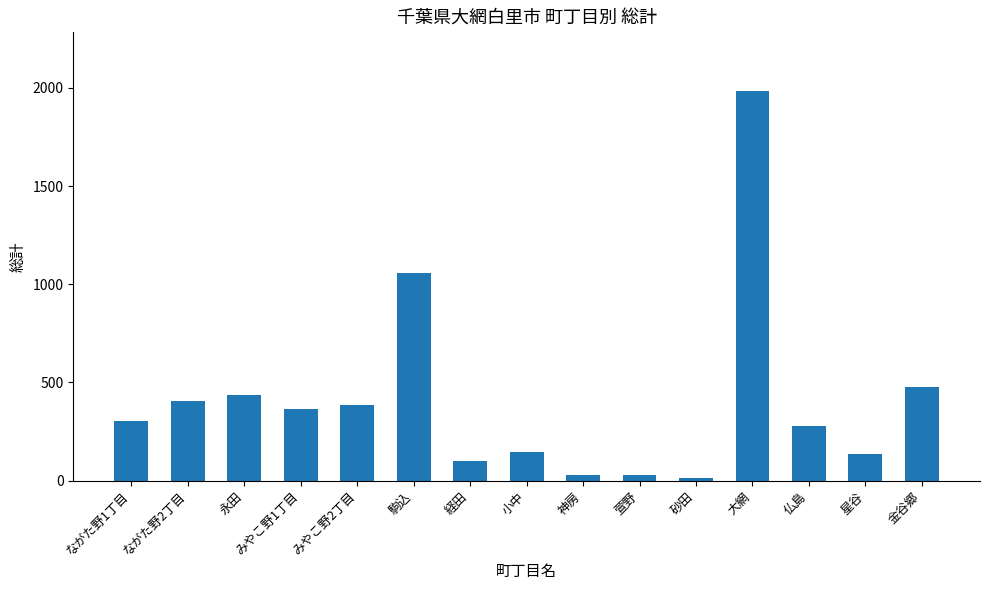

What is the difference between the maximum and minimum values?

1972